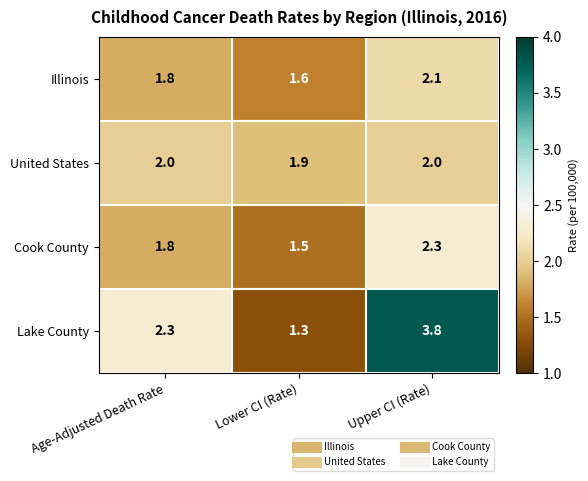

What is the difference between the maximum and second lowest values in the Cook County series?

0.5